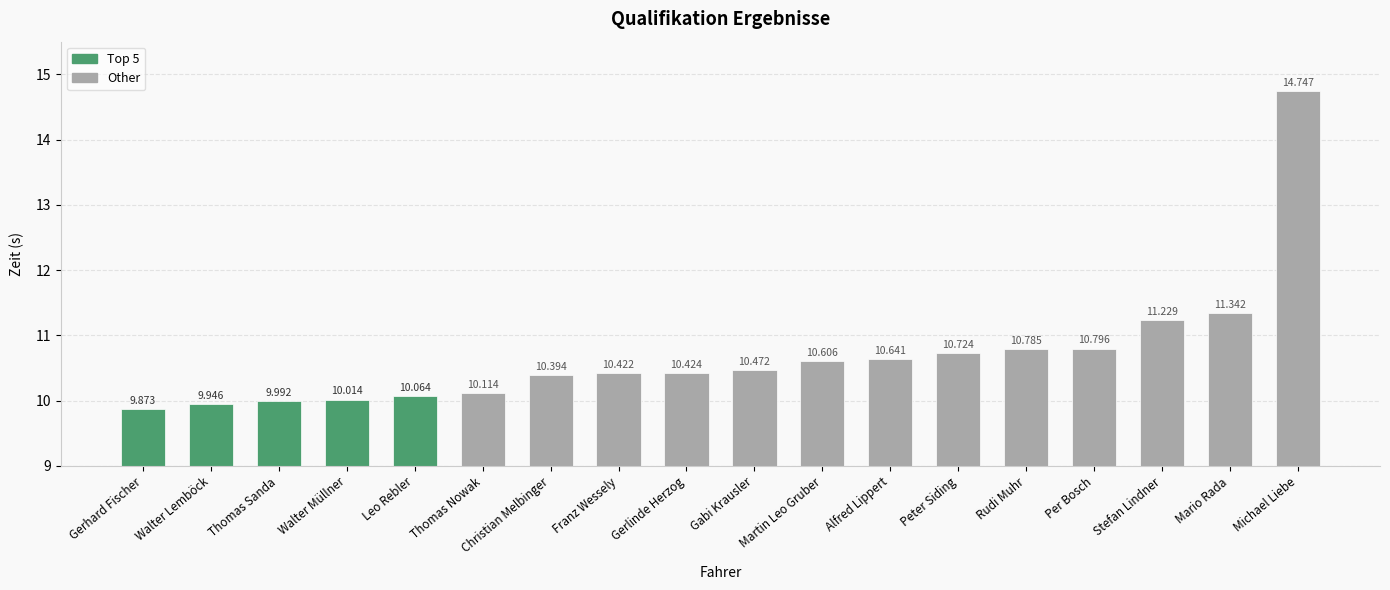

Reading left to right, transcribe all the data shown in this chart.

Gerhard Fischer=9.9	Walter Lemböck=9.9	Thomas Sanda=10.0	Walter Müllner=10.0	Leo Rebler=10.1	Thomas Nowak=10.1	Christian Melbinger=10.4	Franz Wessely=10.4	Gerlinde Herzog=10.4	Gabi Krausler=10.5	Martin Leo Gruber=10.6	Alfred Lippert=10.6	Peter Siding=10.7	Rudi Muhr=10.8	Per Bosch=10.8	Stefan Lindner=11.2	Mario Rada=11.3	Michael Liebe=14.7